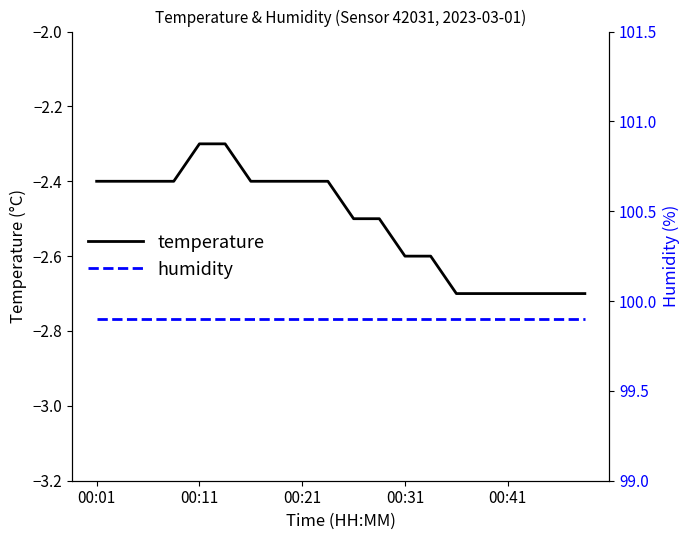

What is the difference between the second highest and minimum values in the temperature series?

0.4